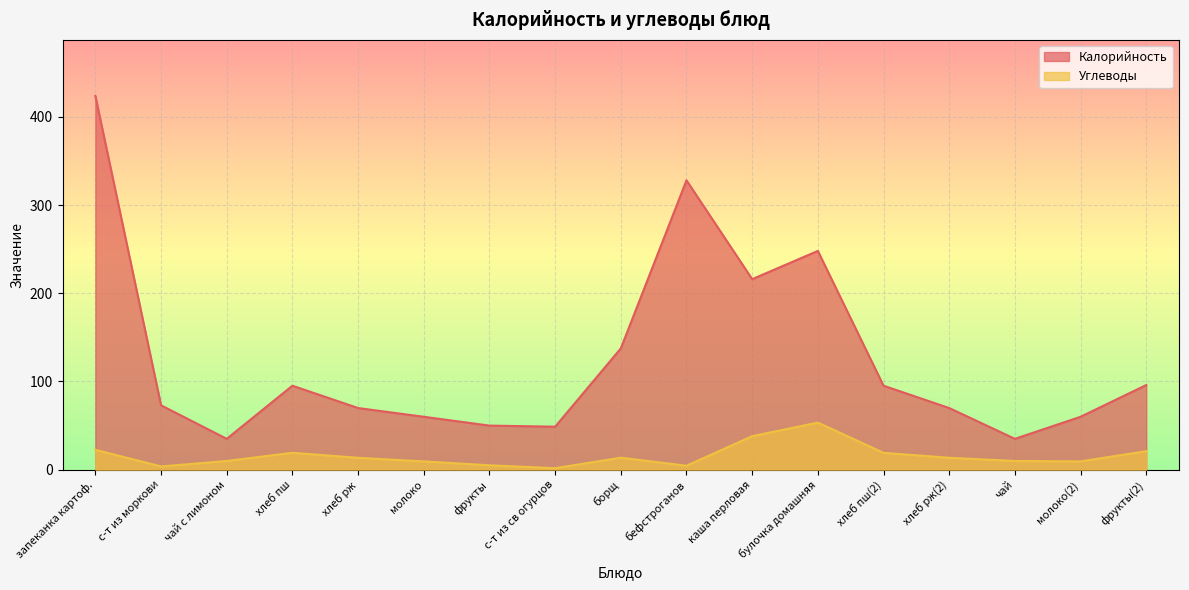

Rank the series at бефстроганов from lowest to highest value.

Углеводы, Калорийность